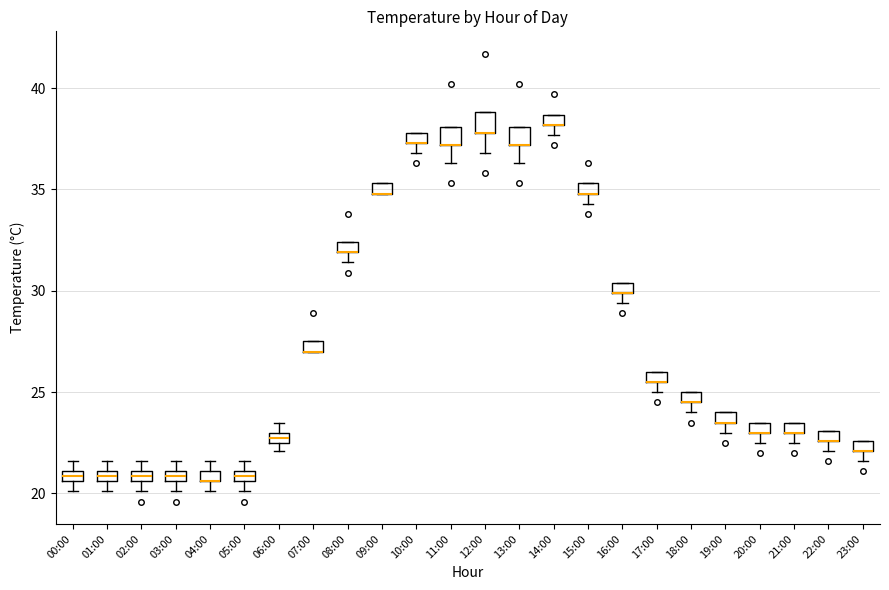

Where is the upper edge of the box for 21:00 on the y-axis? The values are not printed on the chart, so give them approximately, as read against the axis.

23.5